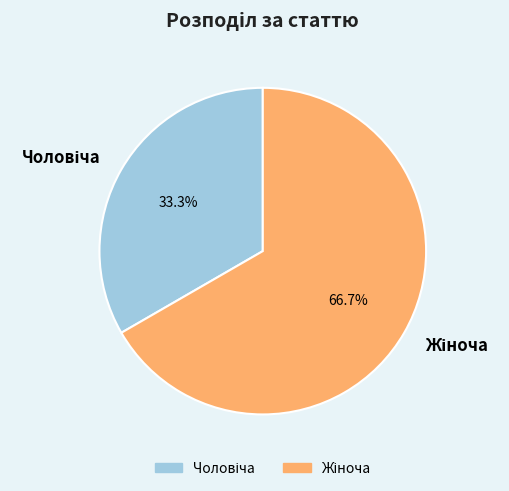

Does any single category account for the majority?

Yes